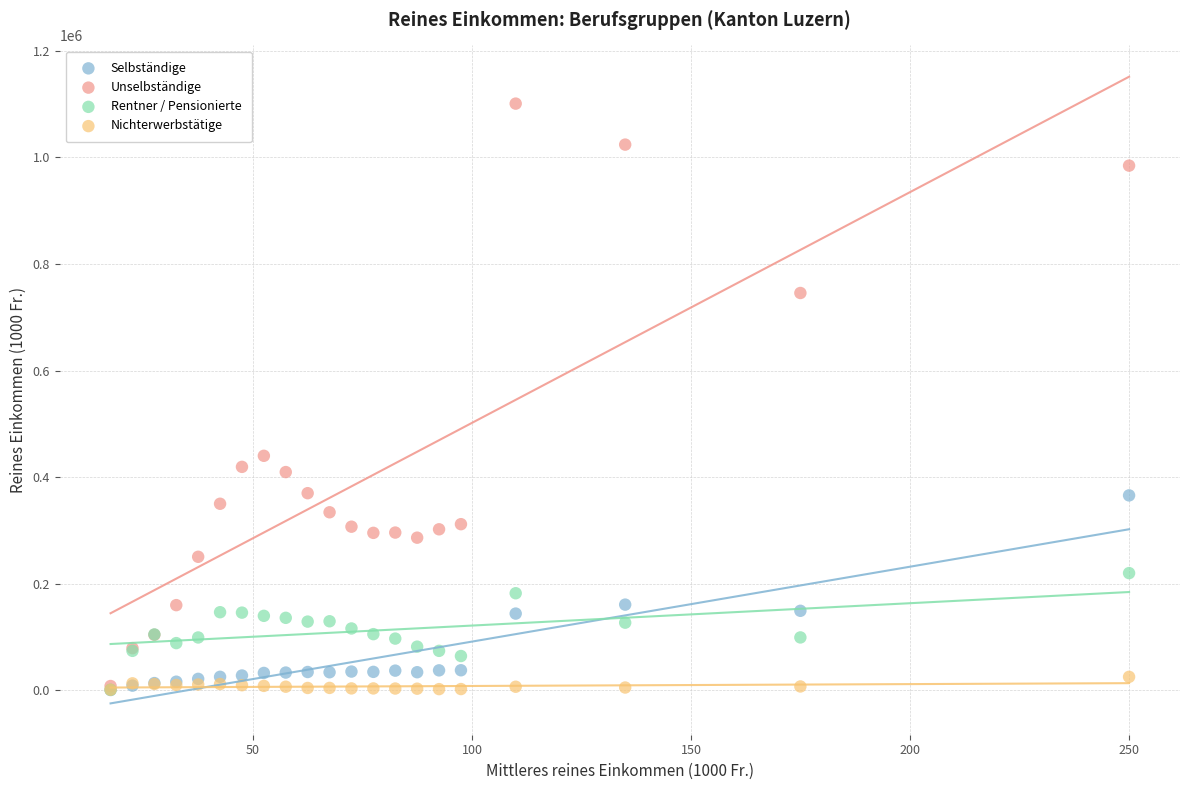

Across all series, what Y value is closest to 550723?

440082.2